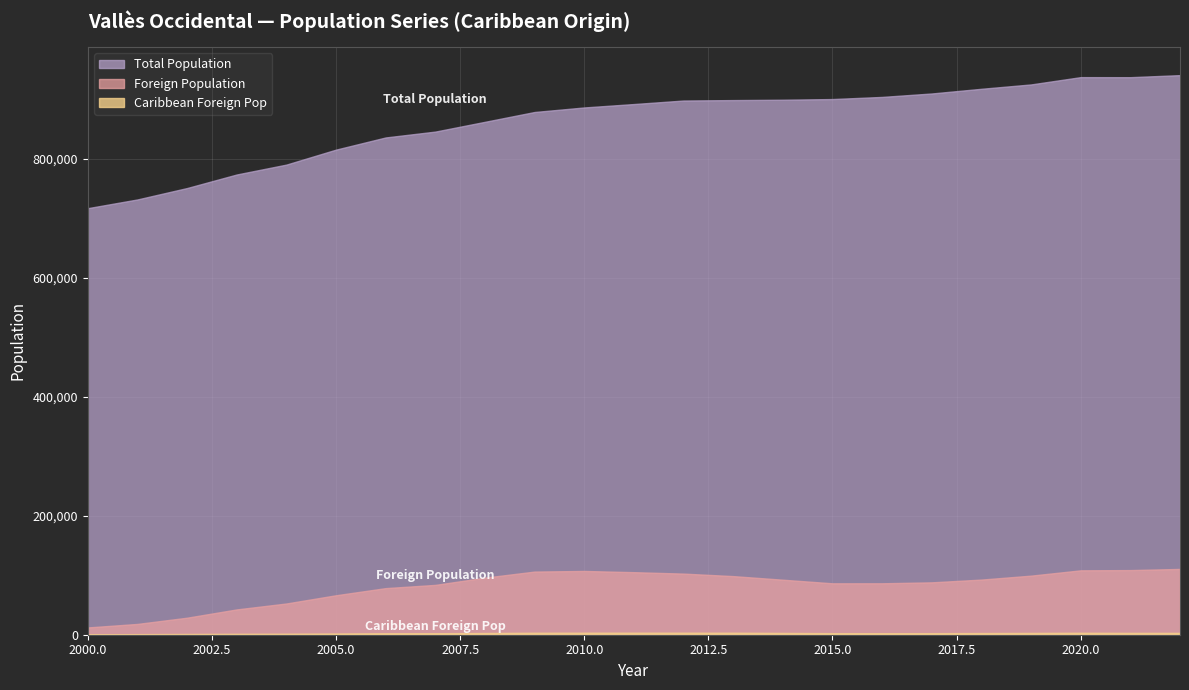

Reading right to left, what are all the values shown in this chart?

Total Population: 940881	937422	937508	925237	917905	910031	904240	900661	899532	898921	898173	892260	886530	878893	862368	845942	836077	815628	790432	773800	751049	731844	717181
Foreign Population: 110621	108678	108265	99345	92714	88079	86483	86439	92497	98547	102762	105180	107203	106183	95976	83790	78346	66358	52507	42543	28625	18143	12242
Caribbean Foreign Pop: 3122	3095	3283	3015	2825	2626	2570	2635	3025	3371	3402	3396	3393	3323	2888	2522	2477	2075	1731	1548	1266	986	761